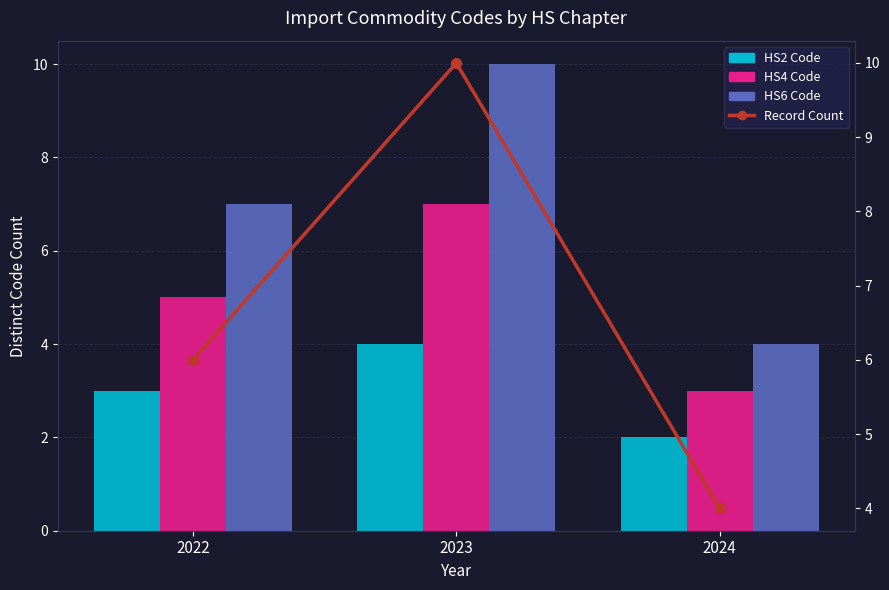

Where is HS2 Code nearest to the value 3?

2022